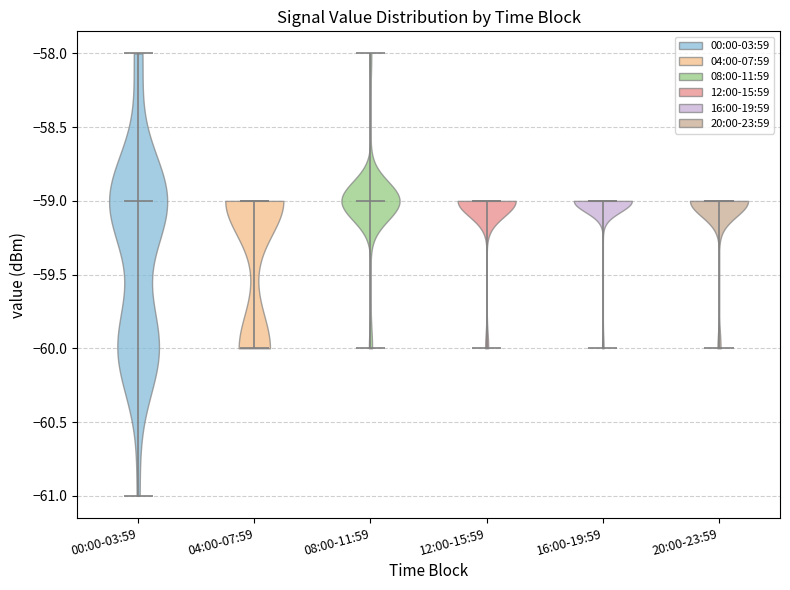

What is the lowest point the violin for 16:00-19:59 reaches on the y-axis? The values are not printed on the chart, so give them approximately, as read against the axis.

-60